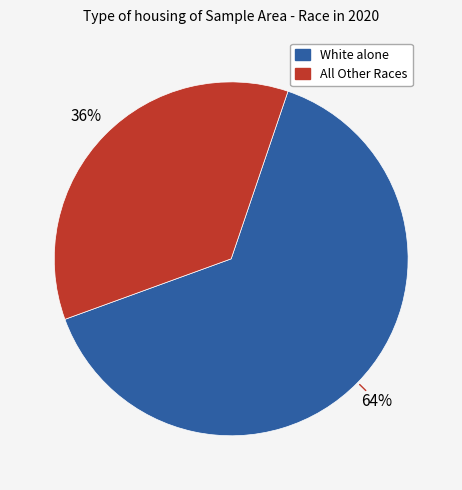

Is there a majority slice in this chart?

Yes